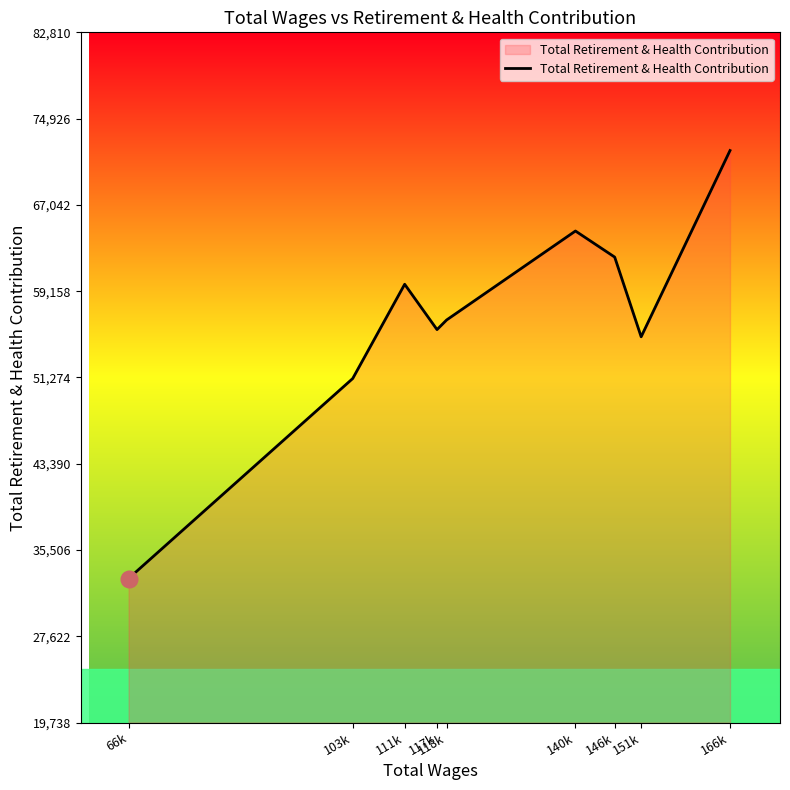

Is it true that the value at 166k is 41480?

False